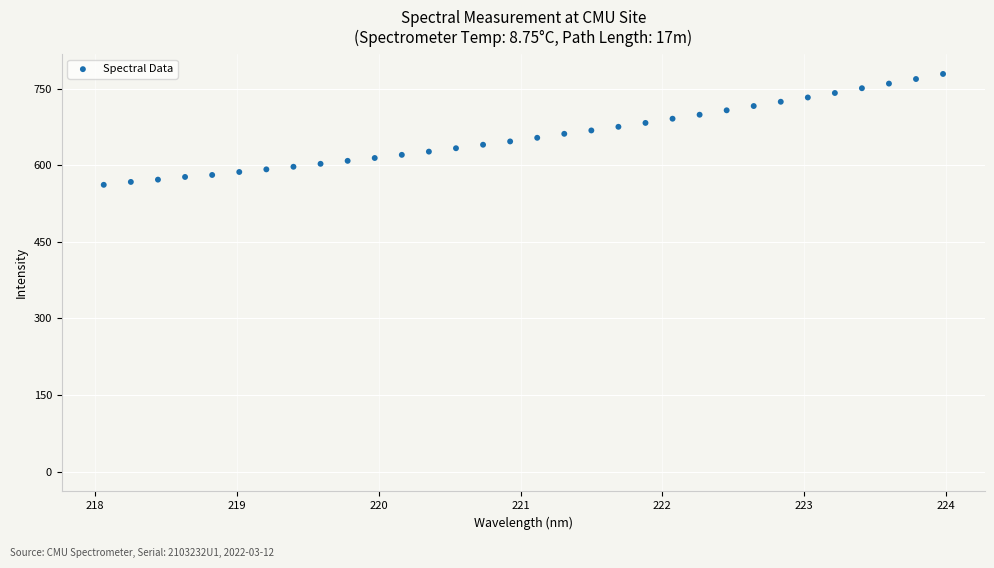

What is the range of X values (max minus min)?

5.9